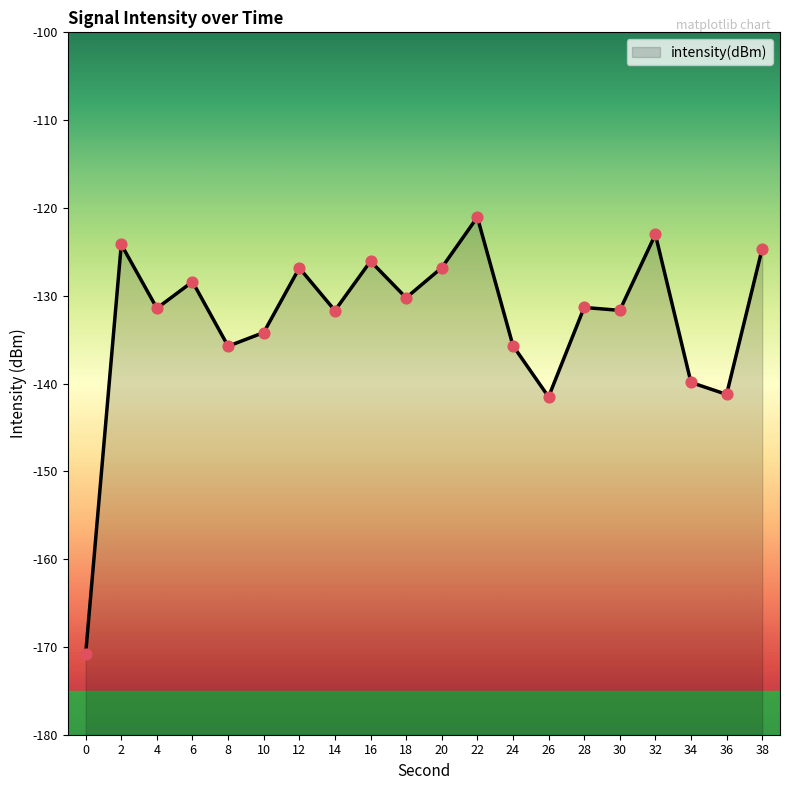

What is the change in value from 10 to 34?

-5.7